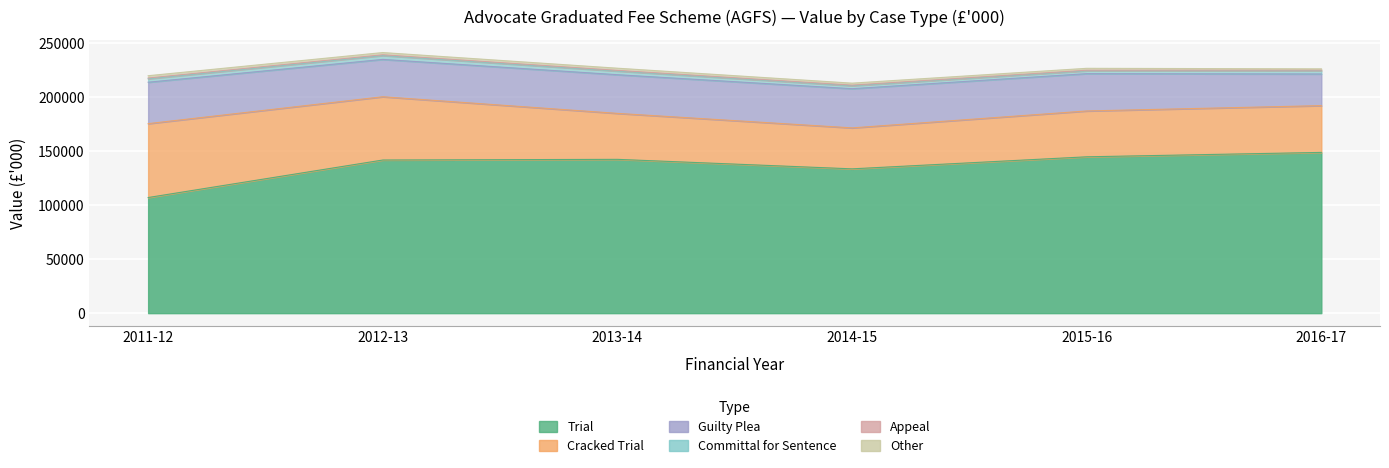

Is it true that Other equals 757.7 at 2014-15?

False